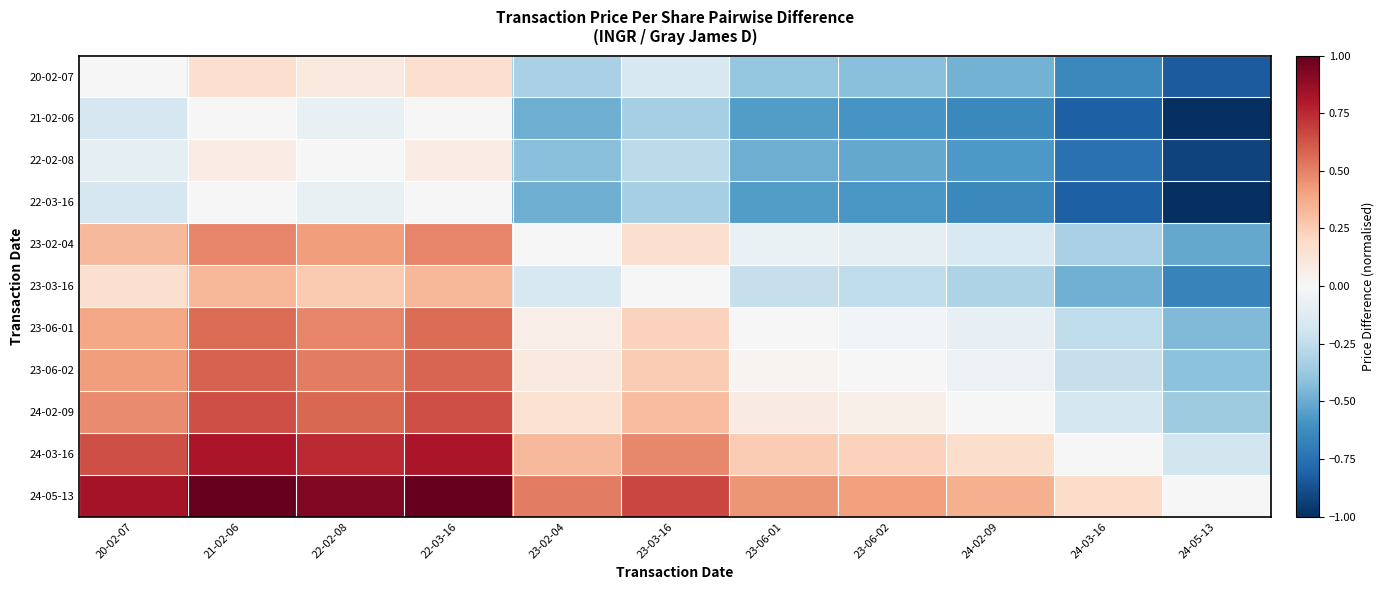

At which category is the sum across all series the highest?

21-02-06